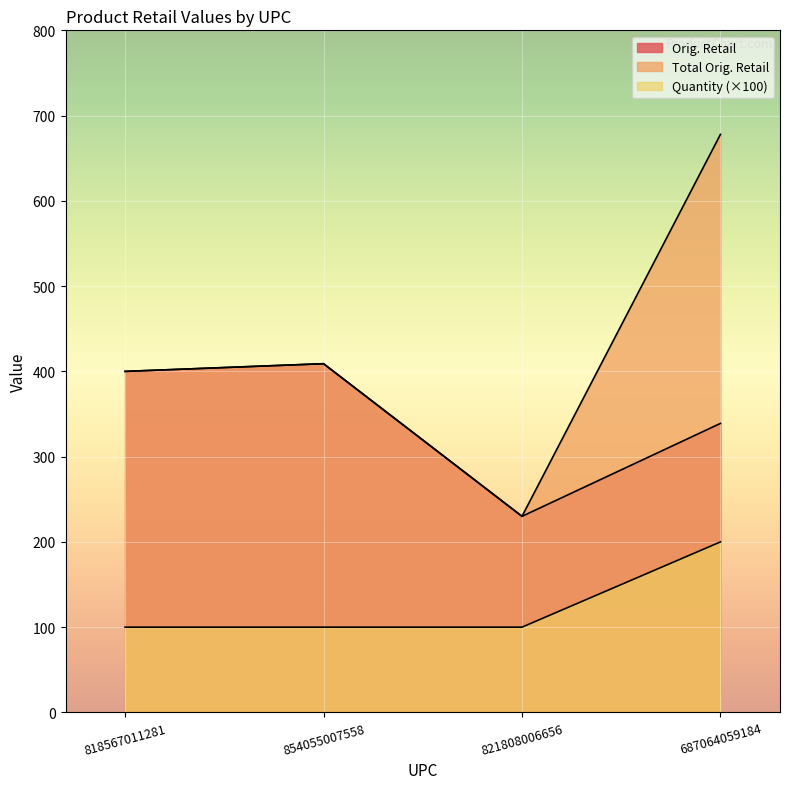

Reading right to left, list all the values displayed in this chart.

Orig. Retail: 687064059184=339.0	821808006656=230.0	854055007558=409.0	818567011281=400.0
Total Orig. Retail: 687064059184=678.0	821808006656=230.0	854055007558=409.0	818567011281=400.0
Quantity: 687064059184=200.0	821808006656=100.0	854055007558=100.0	818567011281=100.0